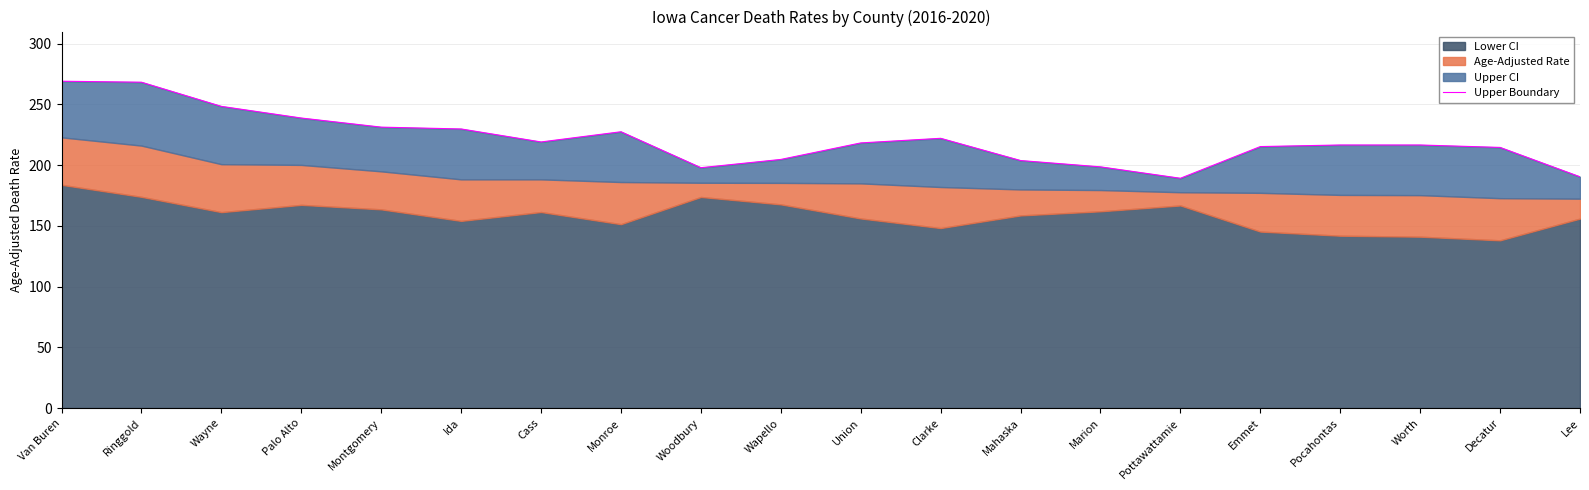

What is the ratio of the value at Montgomery to the value at Mahaska?

1.1